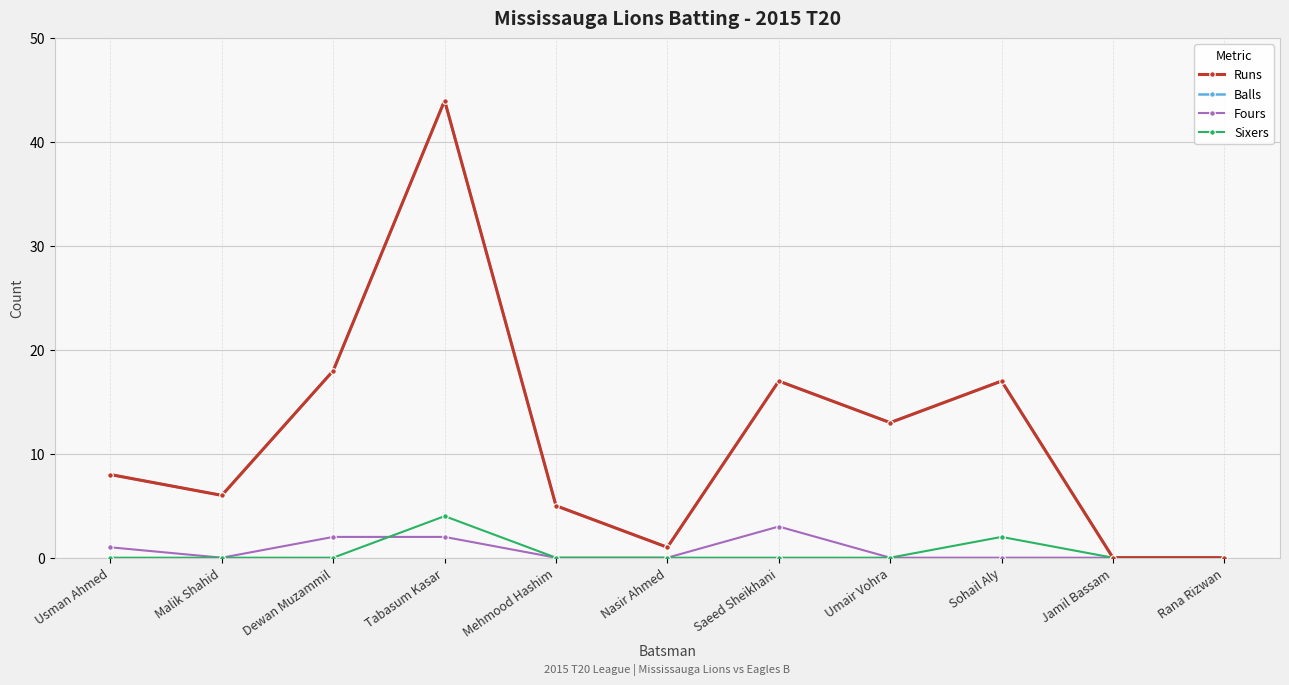

Is this an area chart (filled region under the line)?

No